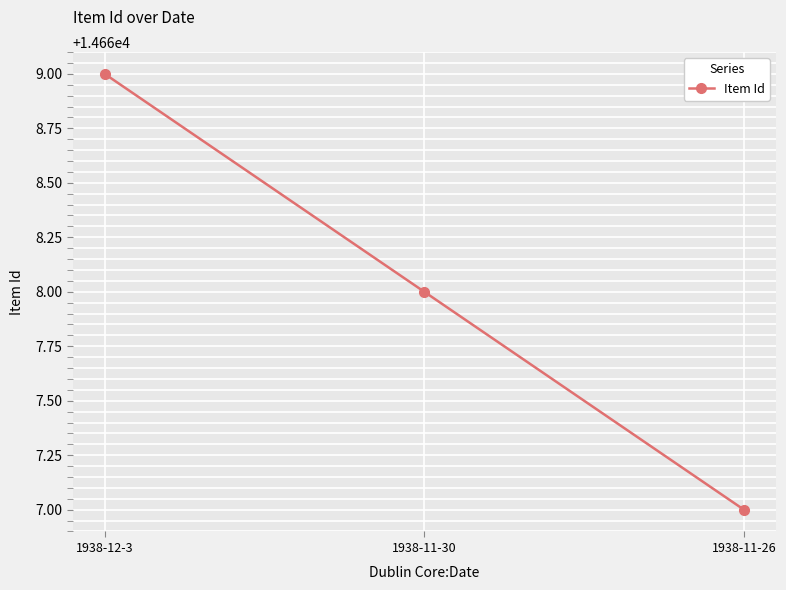

Count the values in the range 14667 to 14669.

3